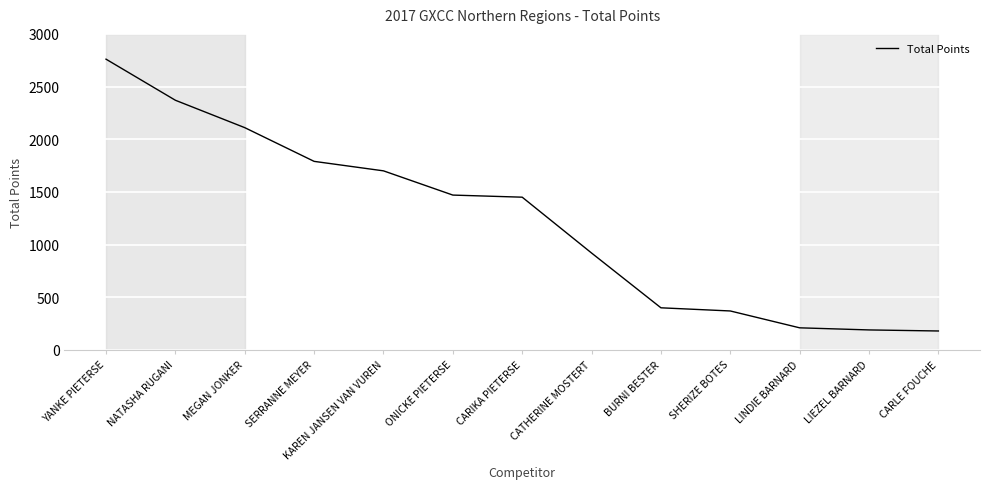

Which has a higher value, YANKE PIETERSE or BURNI BESTER?

YANKE PIETERSE